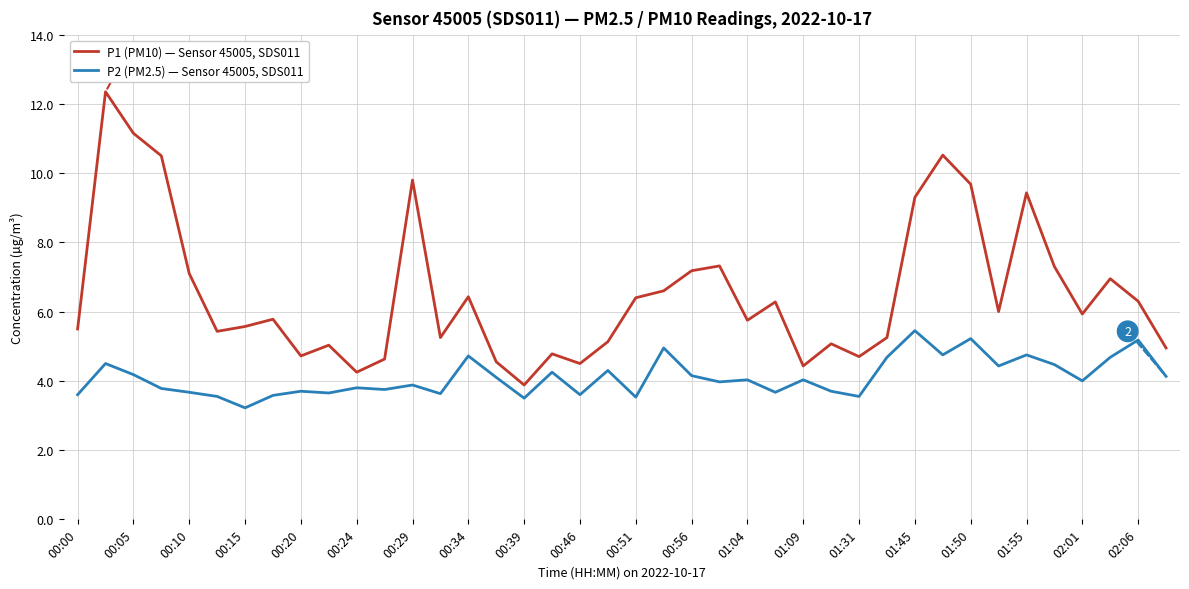

List the series in order of their overall mean, highest first.

P1 (PM10) — Sensor 45005, SDS011, P2 (PM2.5) — Sensor 45005, SDS011